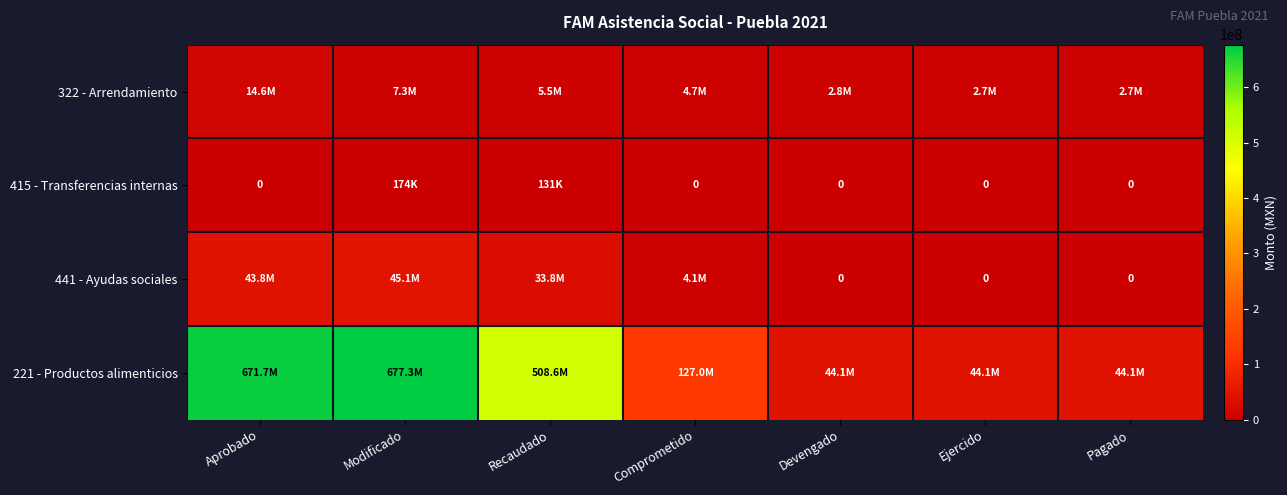

What is the difference between the maximum and minimum values in the 221 - Productos alimenticios series?

633263891.3